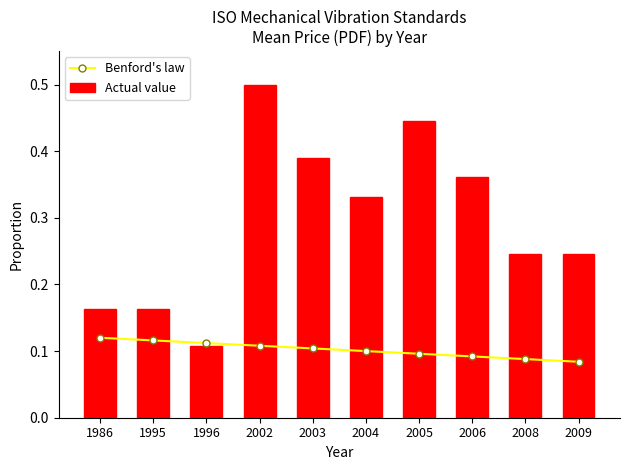

How many groups of bars are there?

10